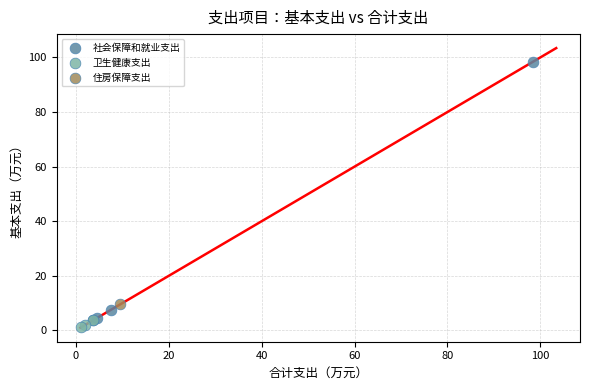

What are all the series names shown in the legend?

社会保障和就业支出, 卫生健康支出, 住房保障支出